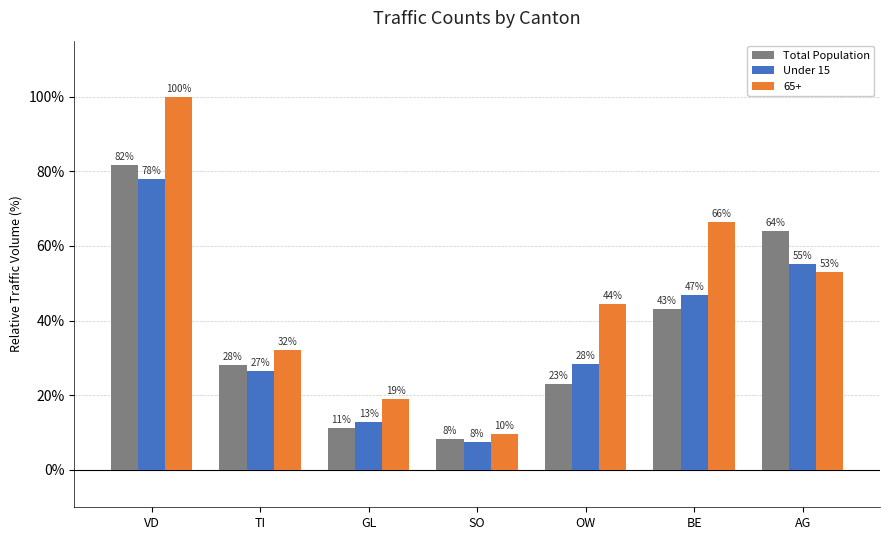

What is the minimum value for Total Population?

8.4